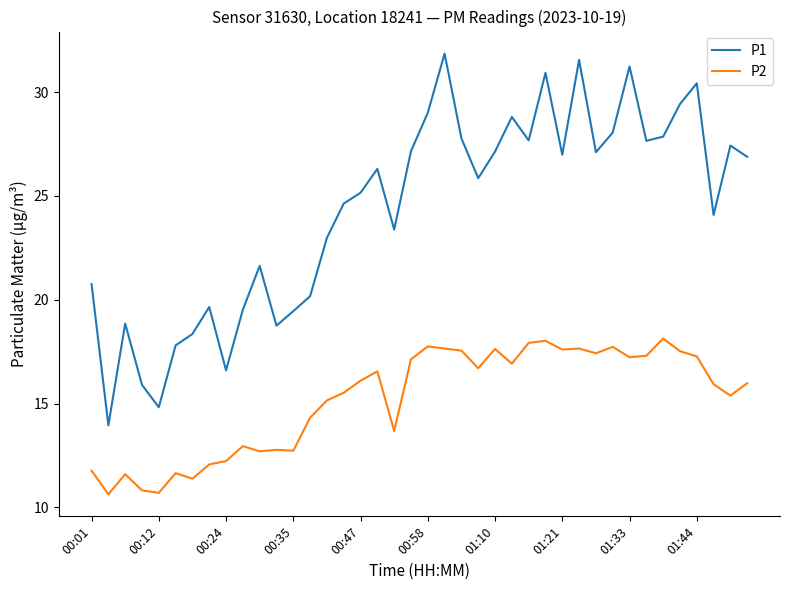

Which series has the largest range (max minus min)?

P1